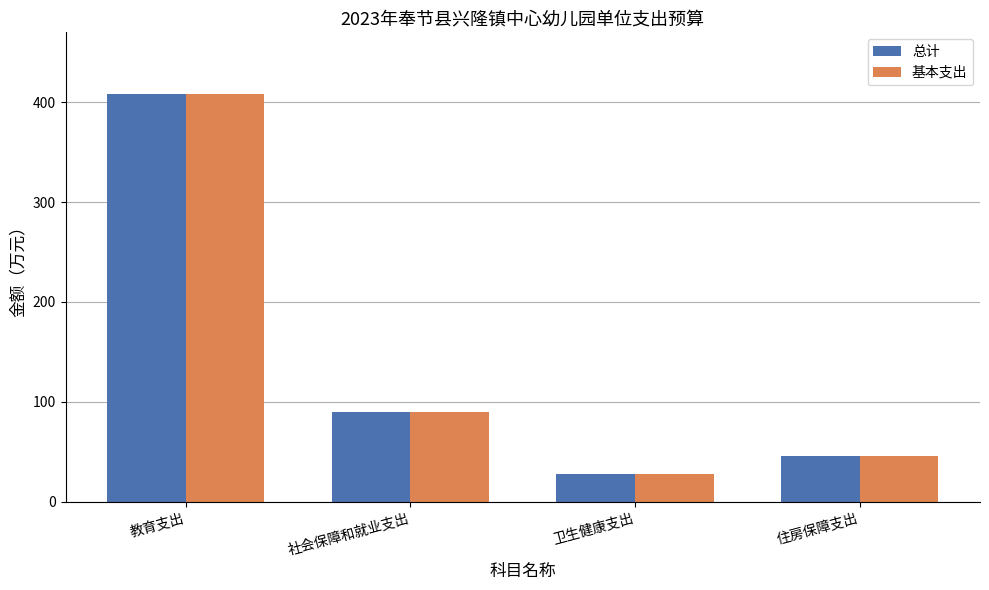

Is it true that 基本支出 equals 46.2 at 住房保障支出?

True